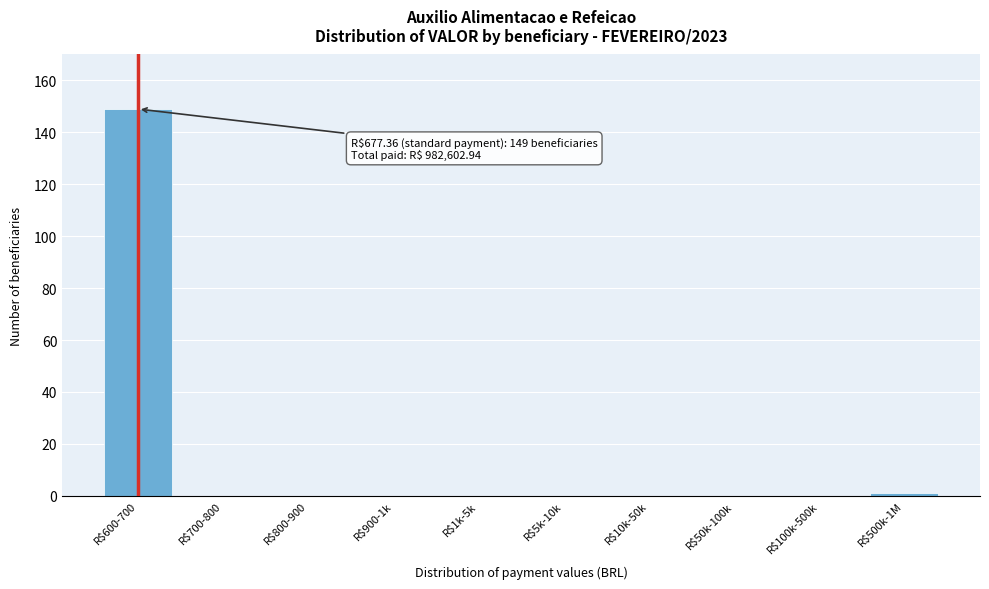

True or false: the data shows 90 at R$100k-500k.

False